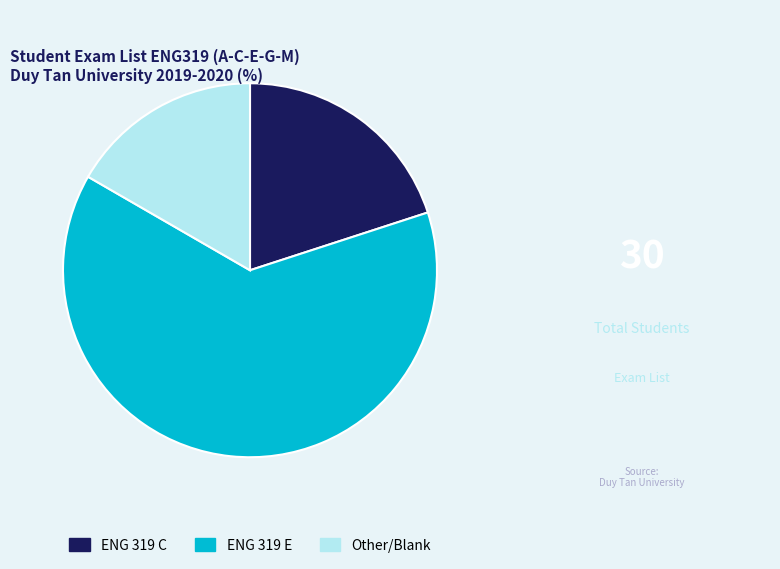

Combined, do ENG 319 E and ENG 319 C account for over 50%?

Yes